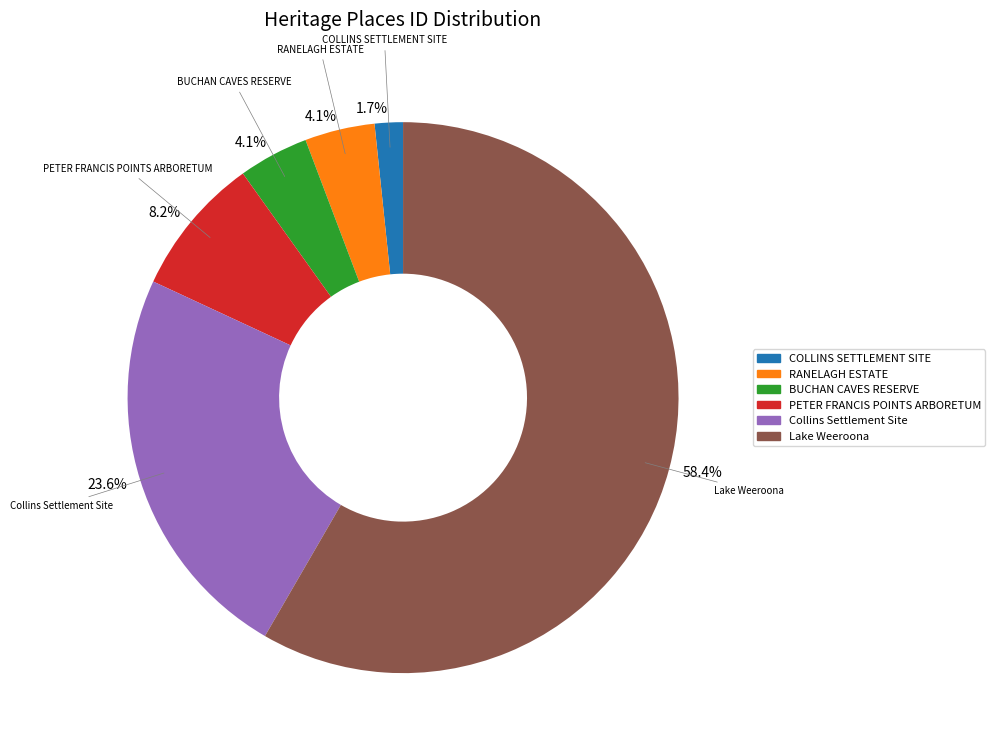

Is there a majority slice in this chart?

Yes